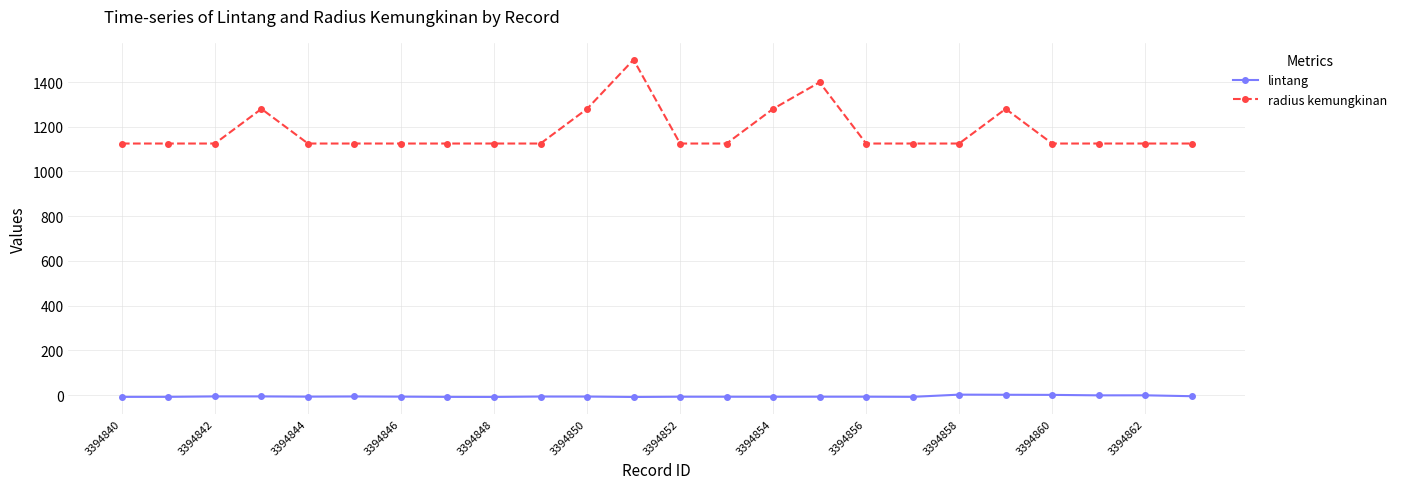

Which series has the largest range (max minus min)?

radius kemungkinan